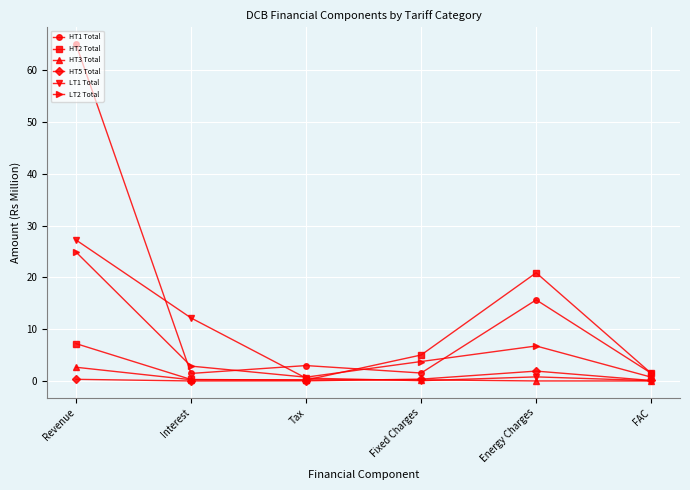

True or false: LT1 Total has a value of 18.8 at Interest.

False